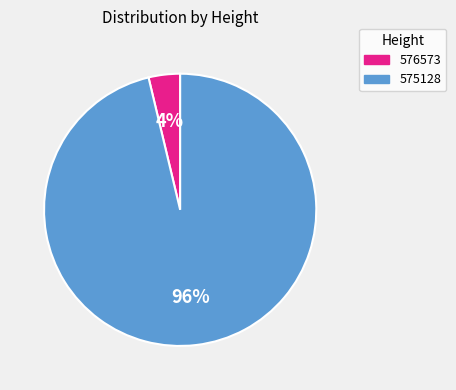

Does any single category account for the majority?

Yes